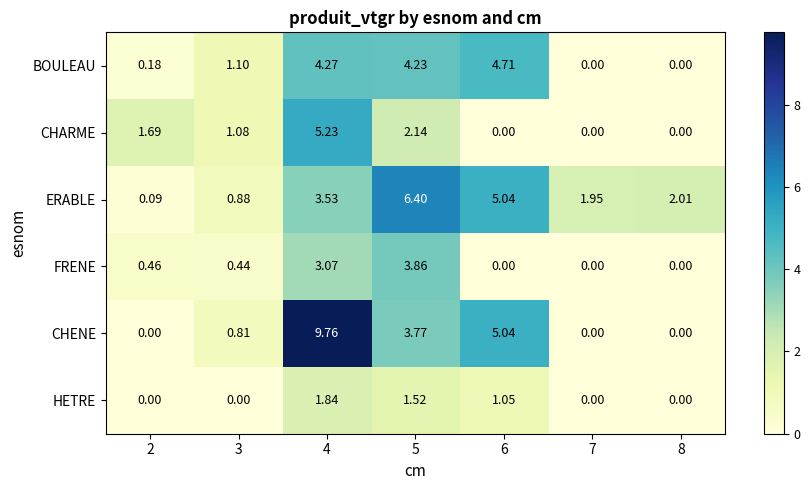

Is the value of CHARME at 4 greater than the value of ERABLE at 3?

Yes